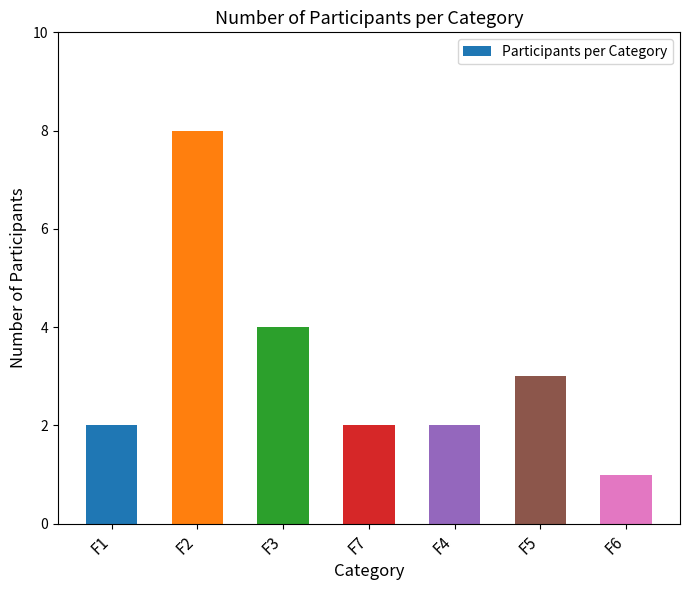

What value does the data have at F2?

8